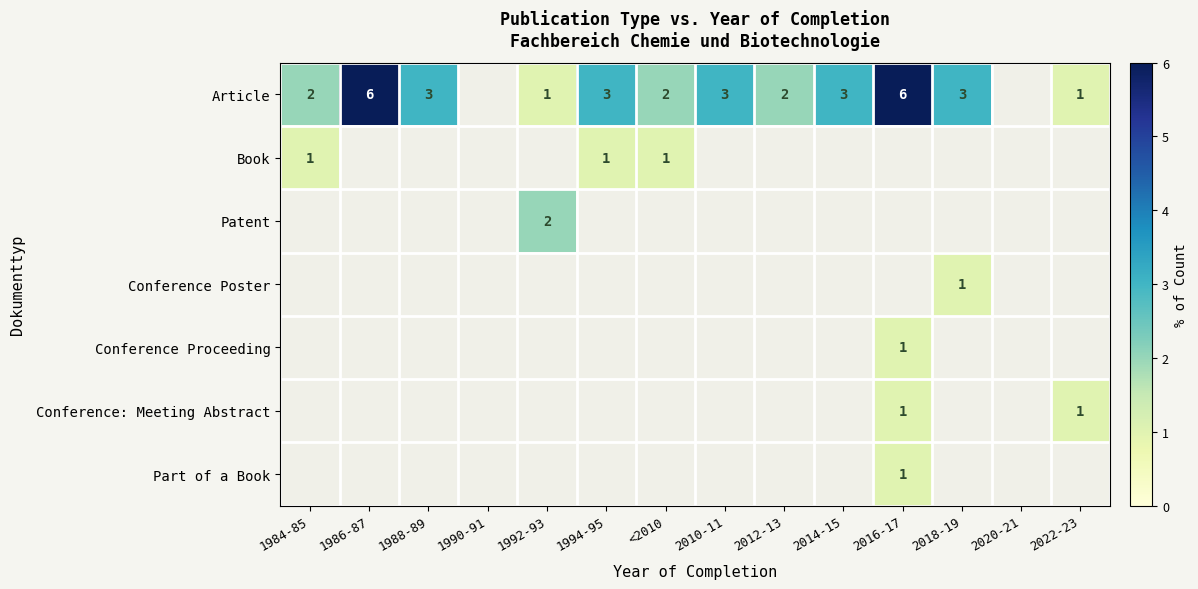

True or false: Article has a value of 1 at 2022-23.

True